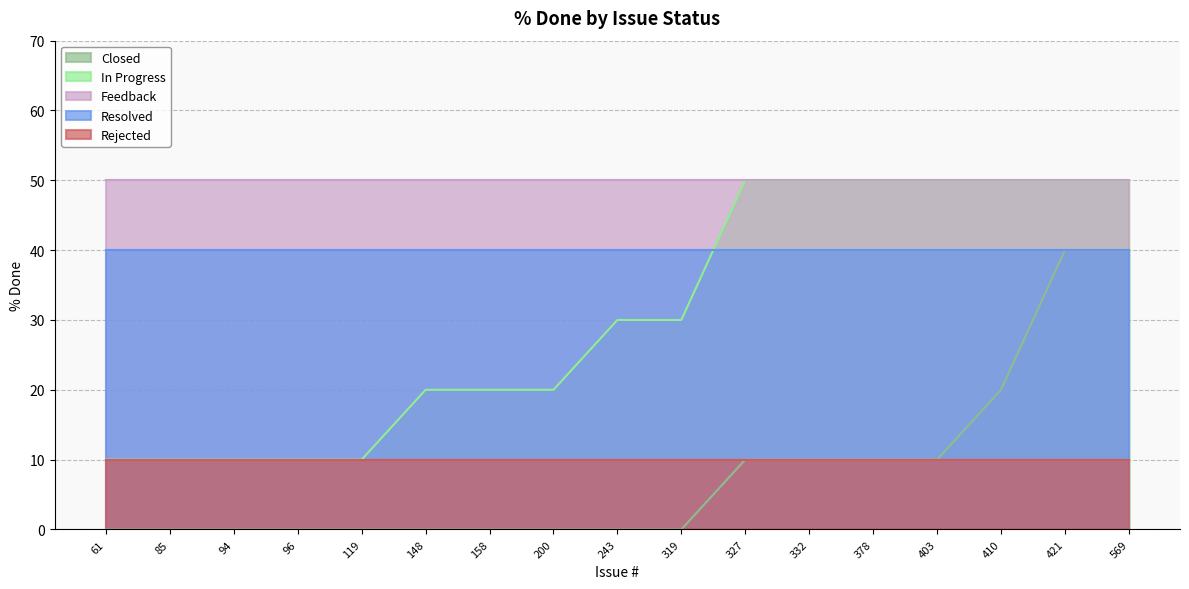

At which category is the sum across all series the highest?

421